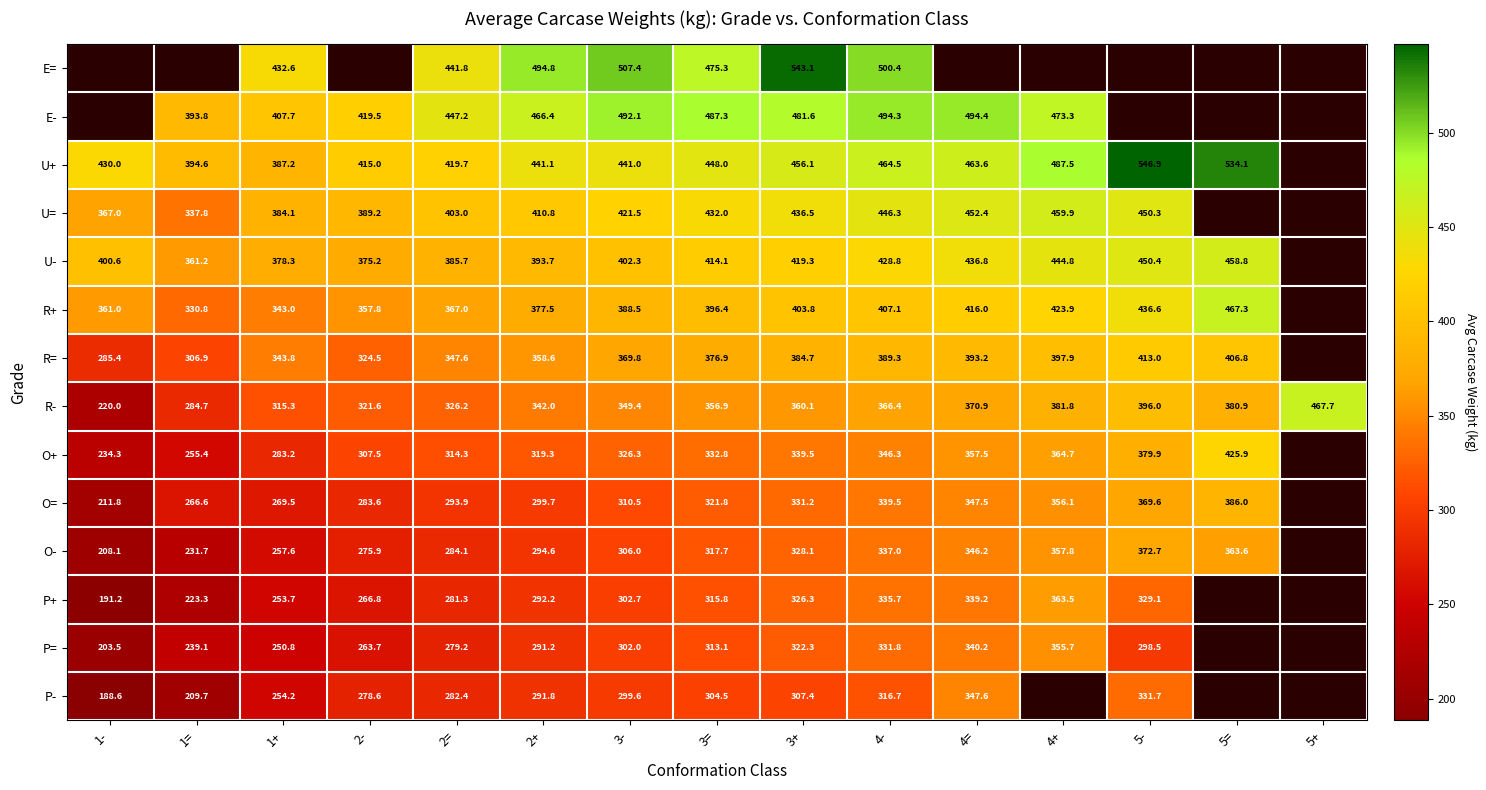

Is it true that E= equals 494.8 at 2+?

True